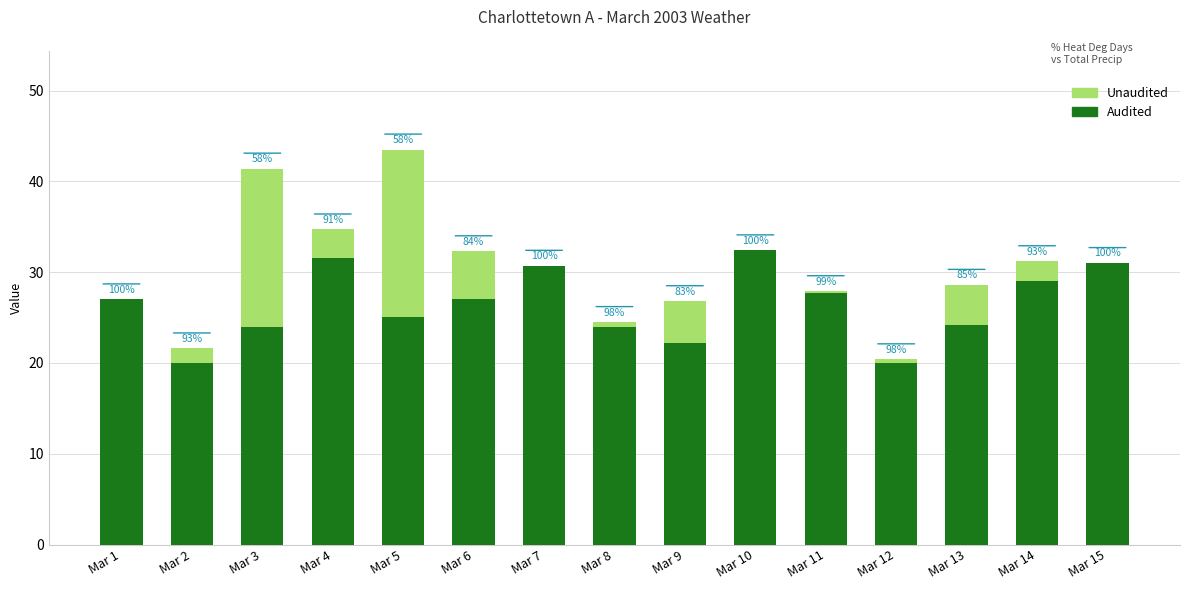

Are the bars grouped side by side (vs. stacked)?

No